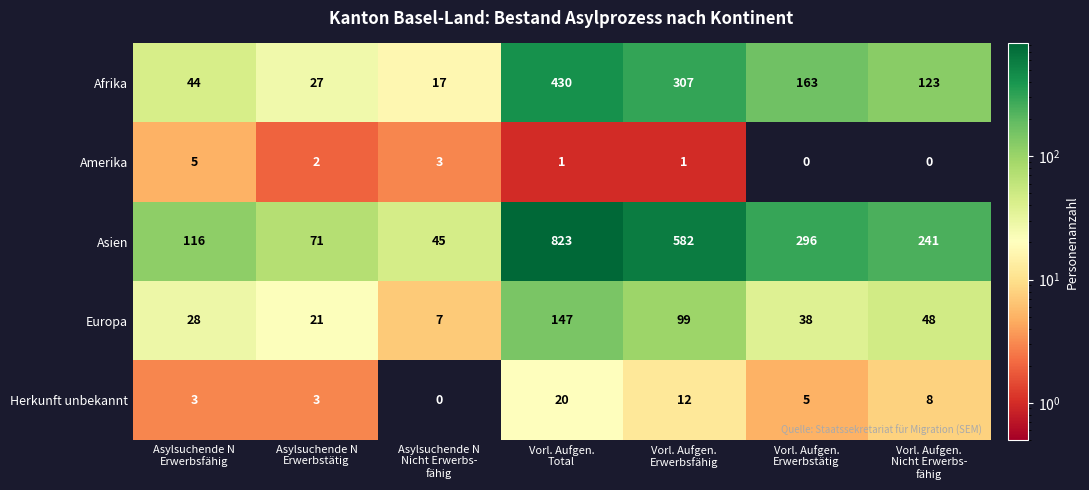

Which series has the largest range (max minus min)?

Asien